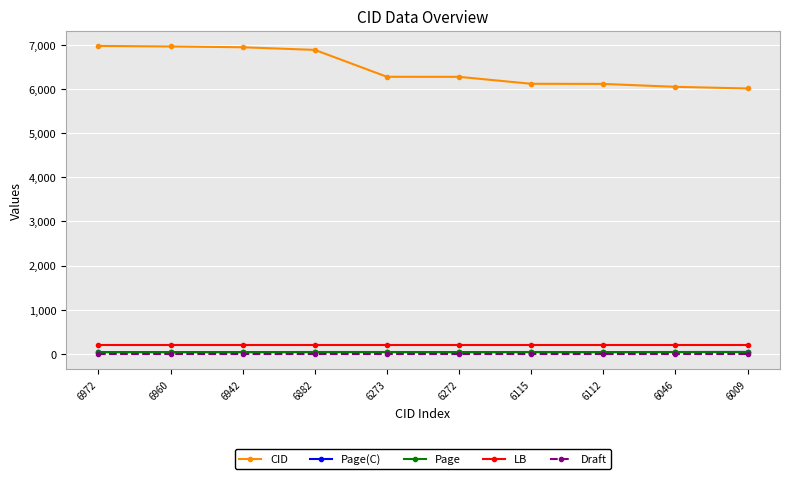

Is the value of CID at 6009 greater than the value of Page(C) at 6960?

Yes